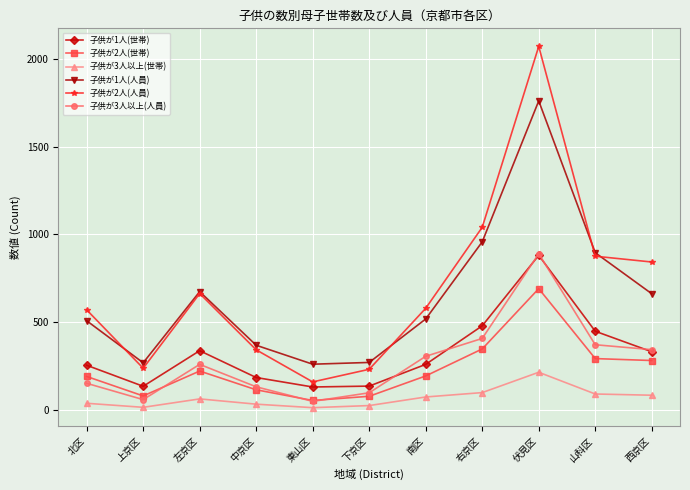

Is this an area chart (filled region under the line)?

No